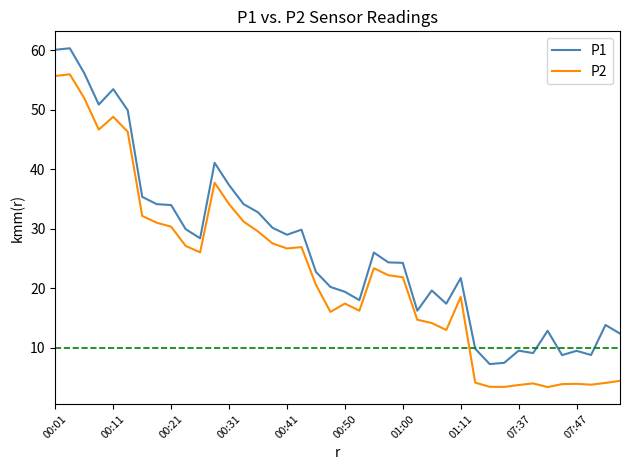

What is the difference between the maximum and minimum values in the P1 series?

53.1